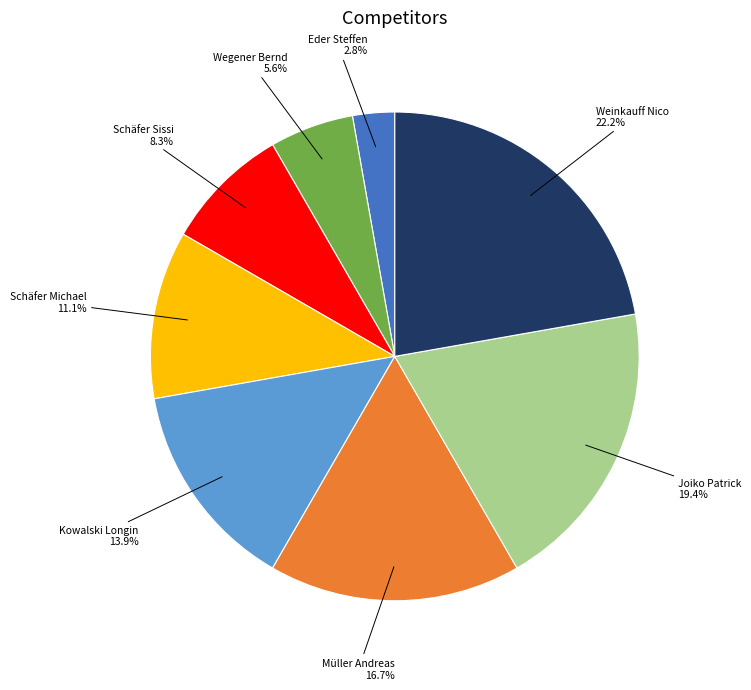

How many slices are in this pie chart?

8